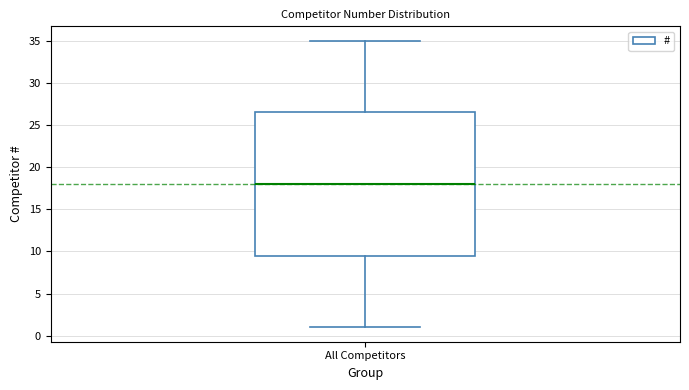

Where is the upper edge of the box for All Competitors on the y-axis? The values are not printed on the chart, so give them approximately, as read against the axis.

26.5